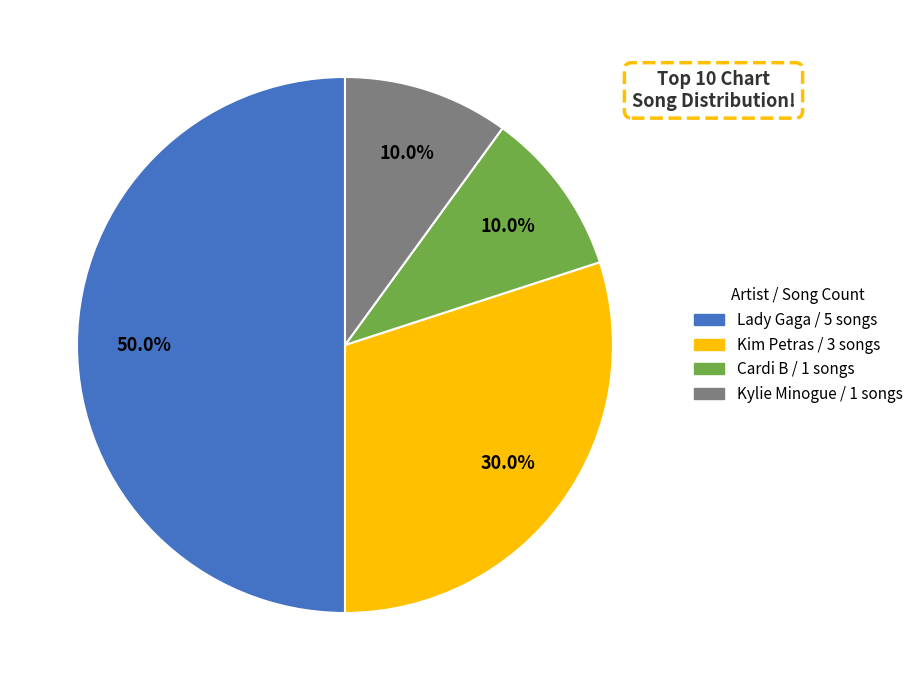

How many segments does this pie chart have?

4